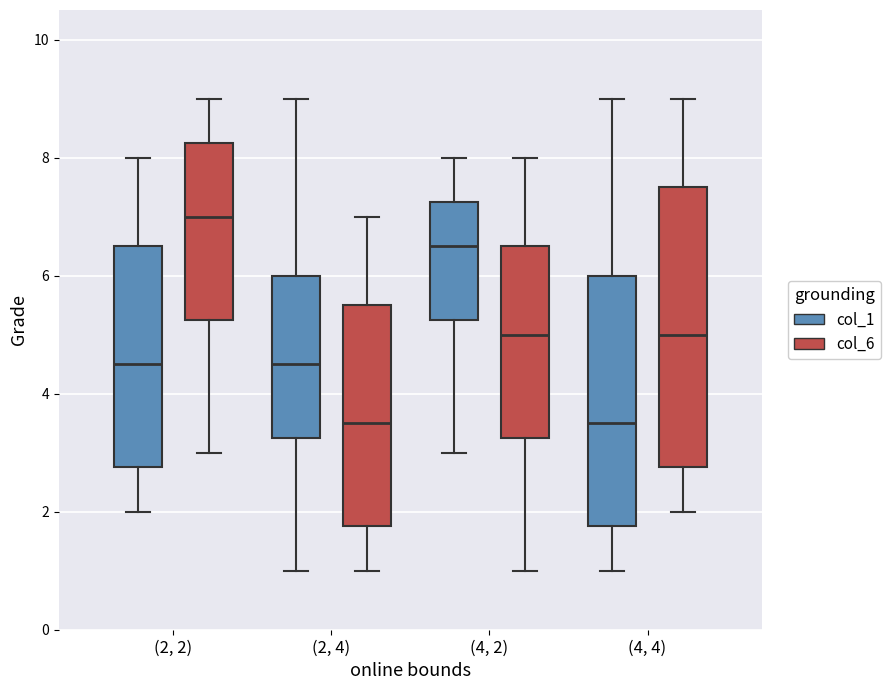

Comparing the boxes themselves (not the whiskers), which one is the tallest?

(4, 4) (col_6)